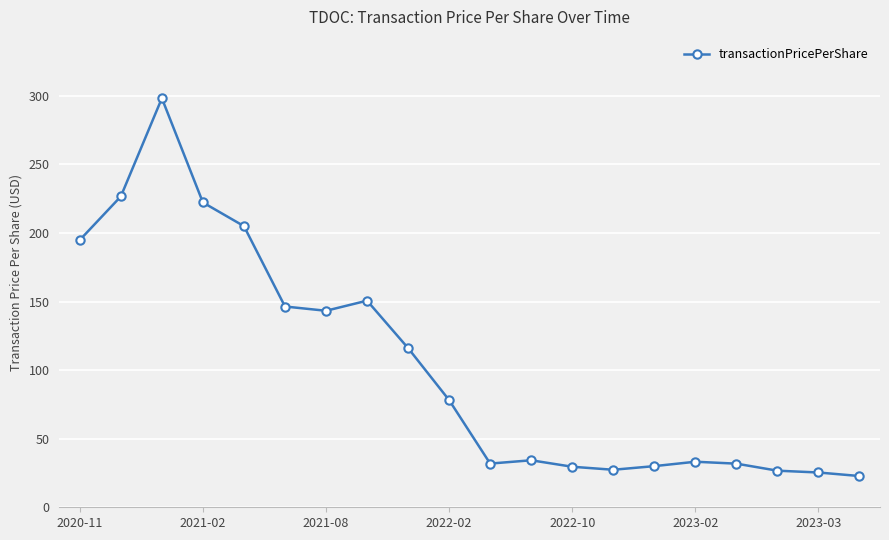

True or false: the data has more than 1 interior local peaks.

True